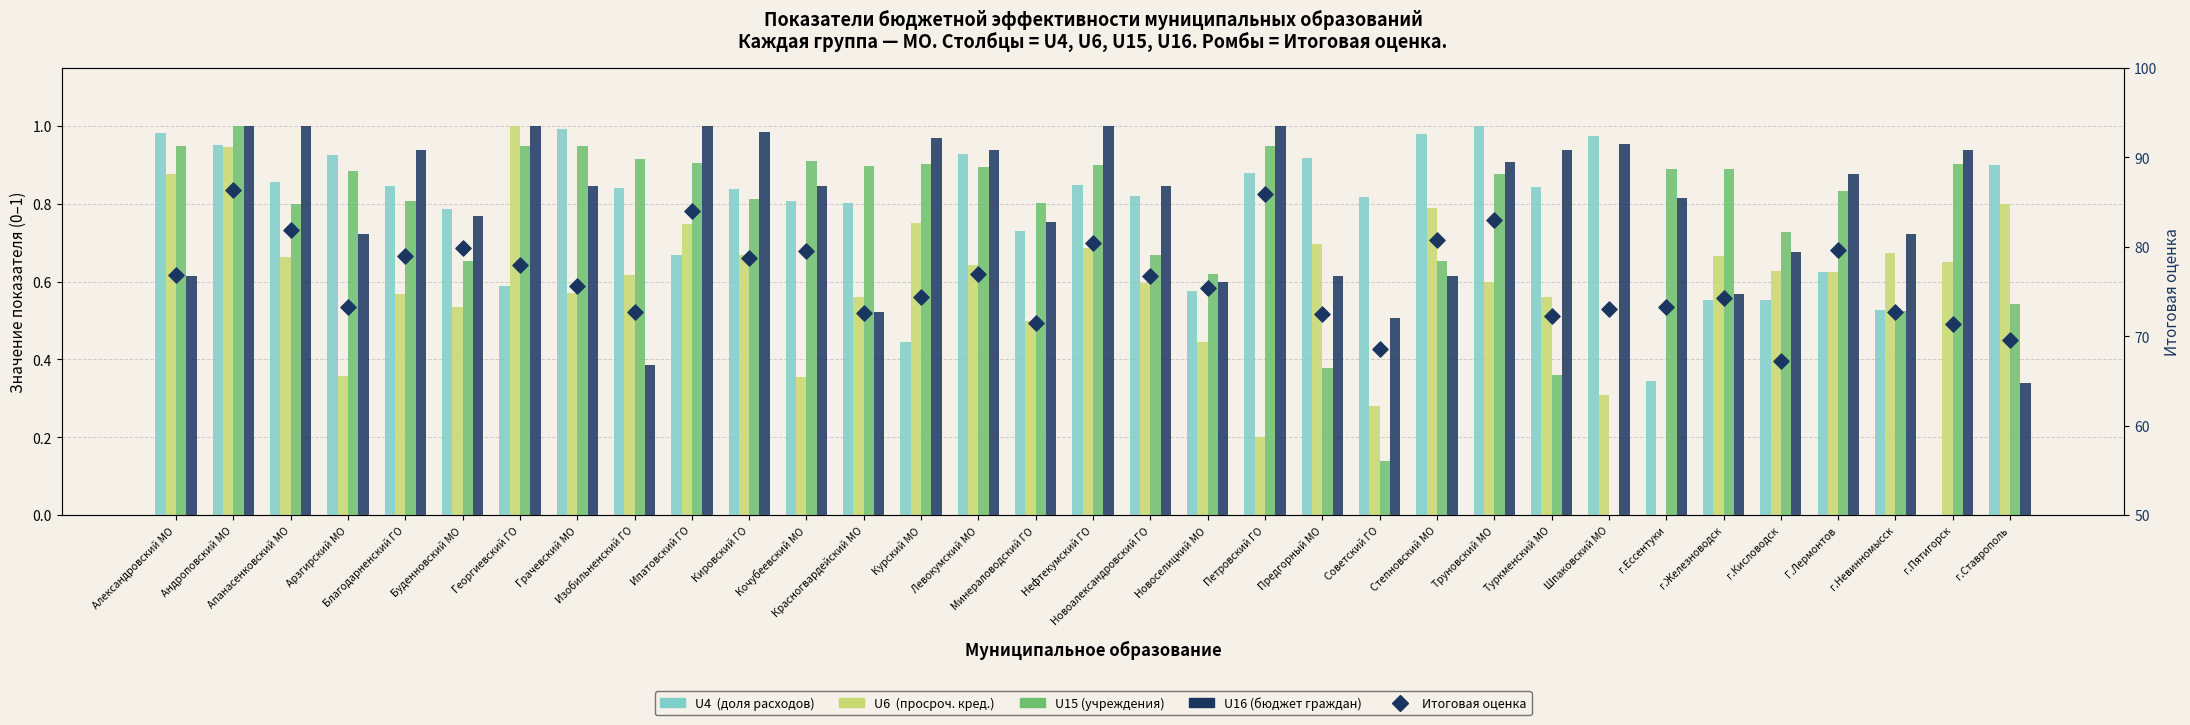

At which category is the sum across all series the highest?

Андроповский МО